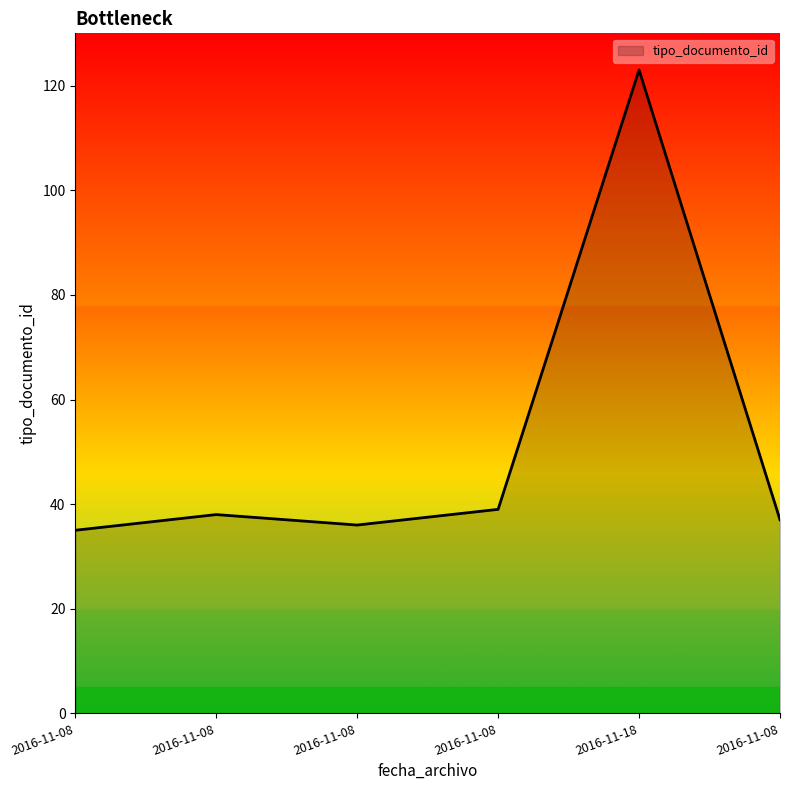

The chart shows a value of 36 at 2016-11-08. True or false?

True